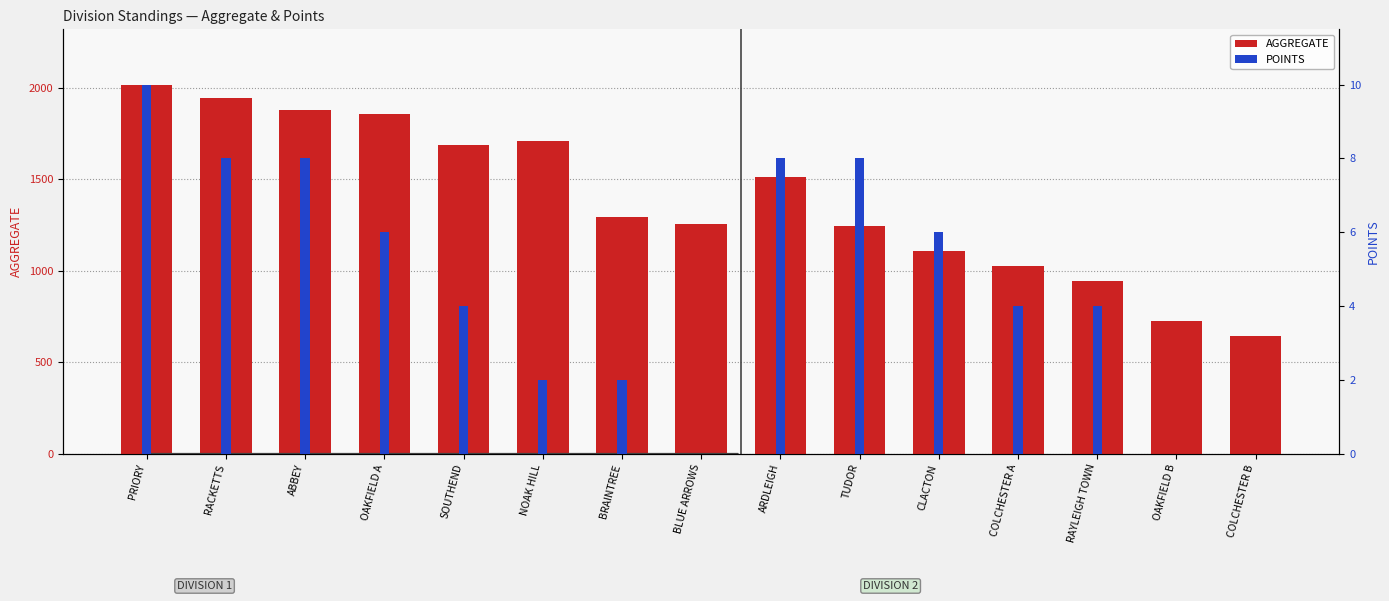

Which has a higher value, PRIORY or OAKFIELD A?

PRIORY